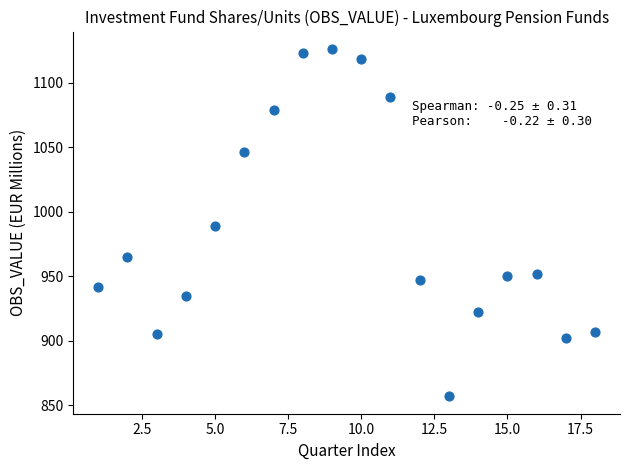

What is the range of X values (max minus min)?

17